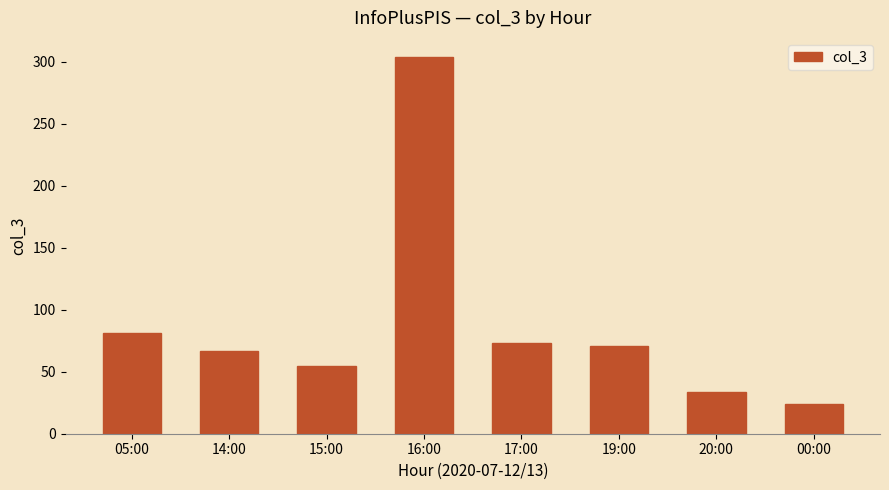

The chart shows a value of 27 at 17:00. True or false?

False